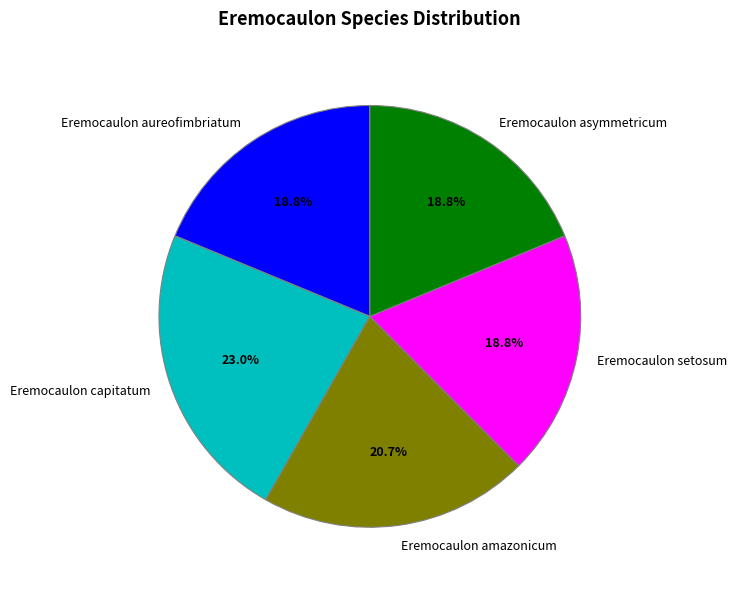

What percentage is the Eremocaulon aureofimbriatum slice, to the nearest percent?

19%